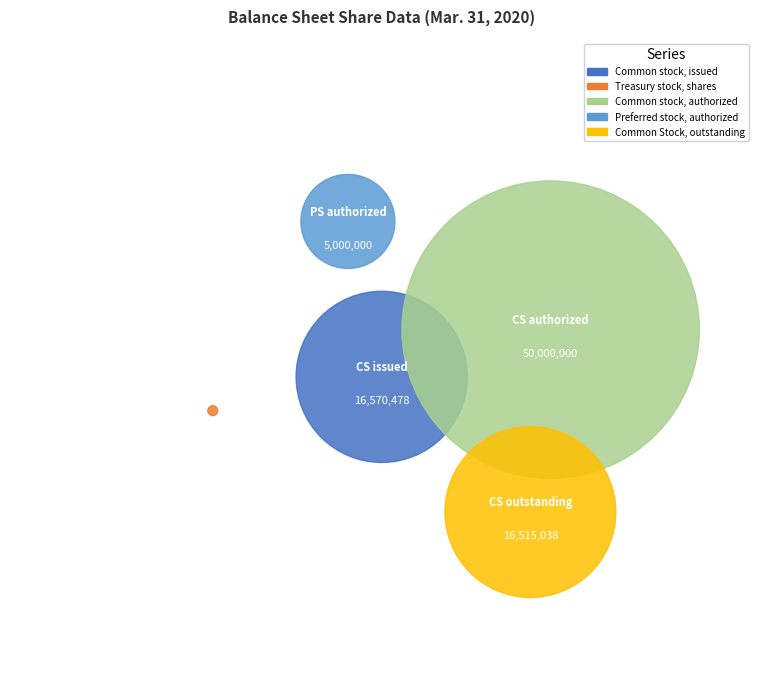

The Preferred stock, authorized slice represents 11% of the pie. True or false?

False